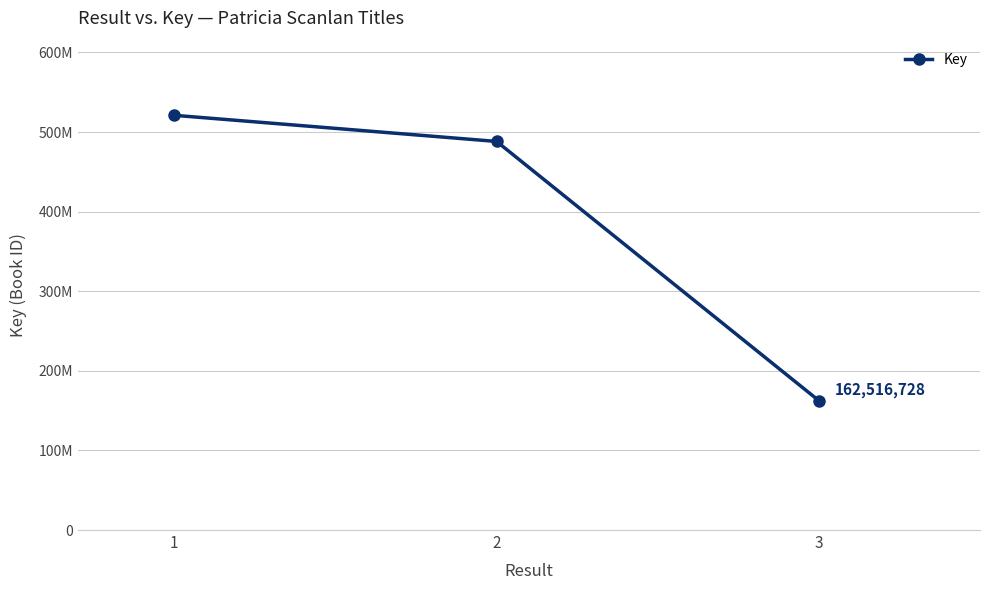

Is this an area chart (filled region under the line)?

No